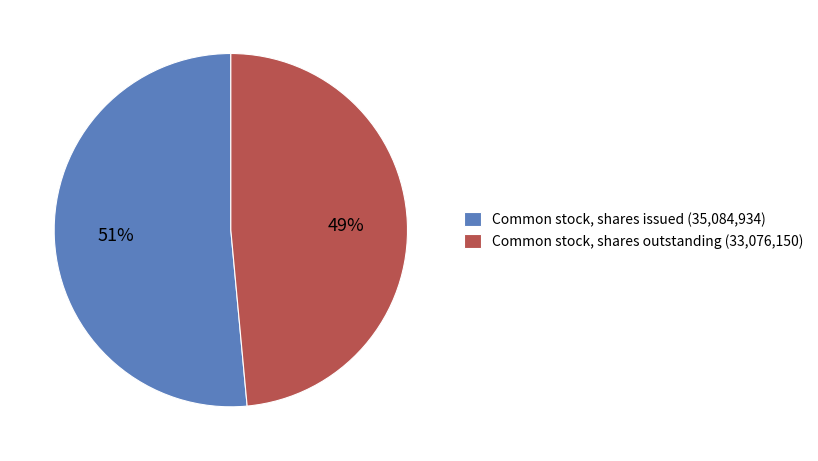

What percentage is the Common stock, shares issued (35,084,934) slice, to the nearest percent?

51%